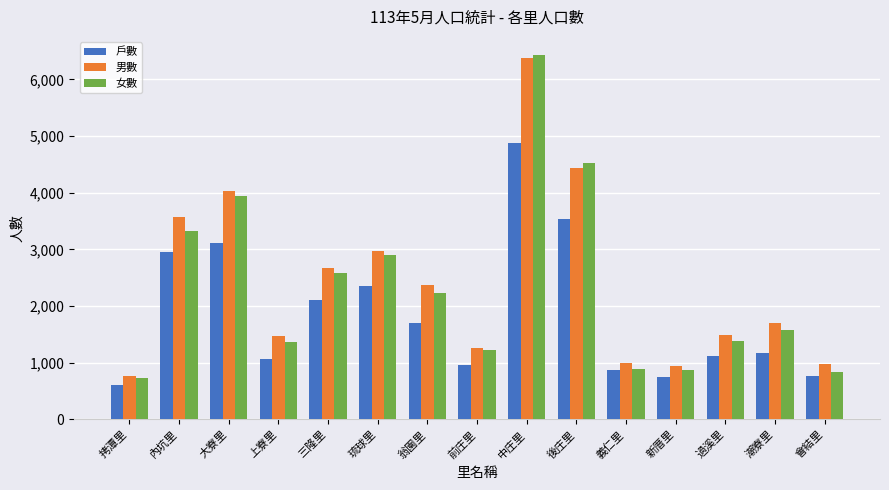

Is it true that 戶數 equals 908 at 大寮里?

False